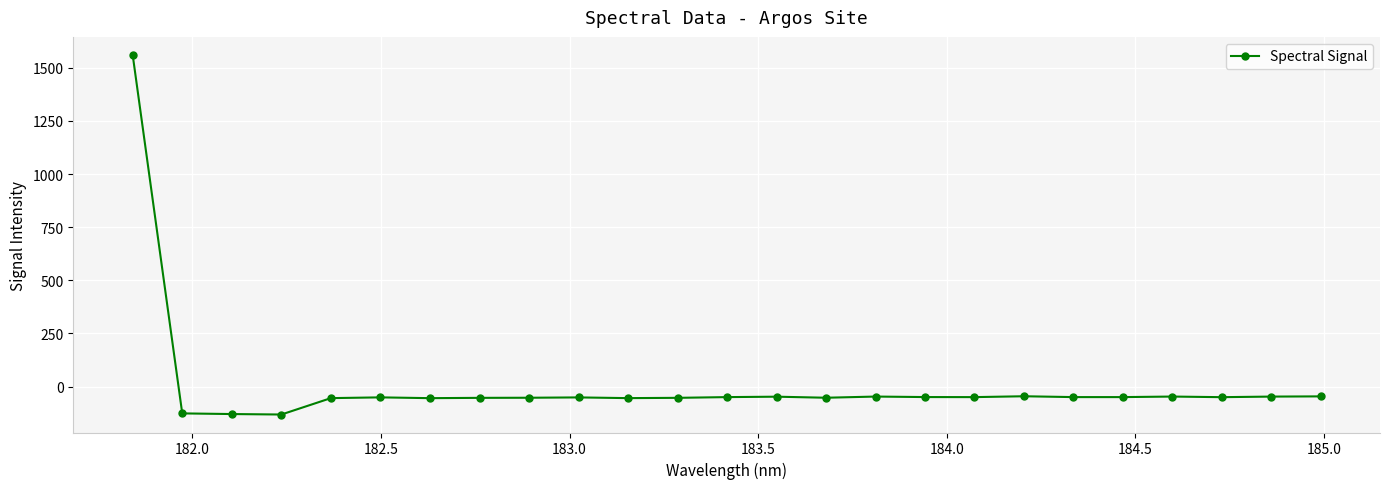

What is the average value?

5.0